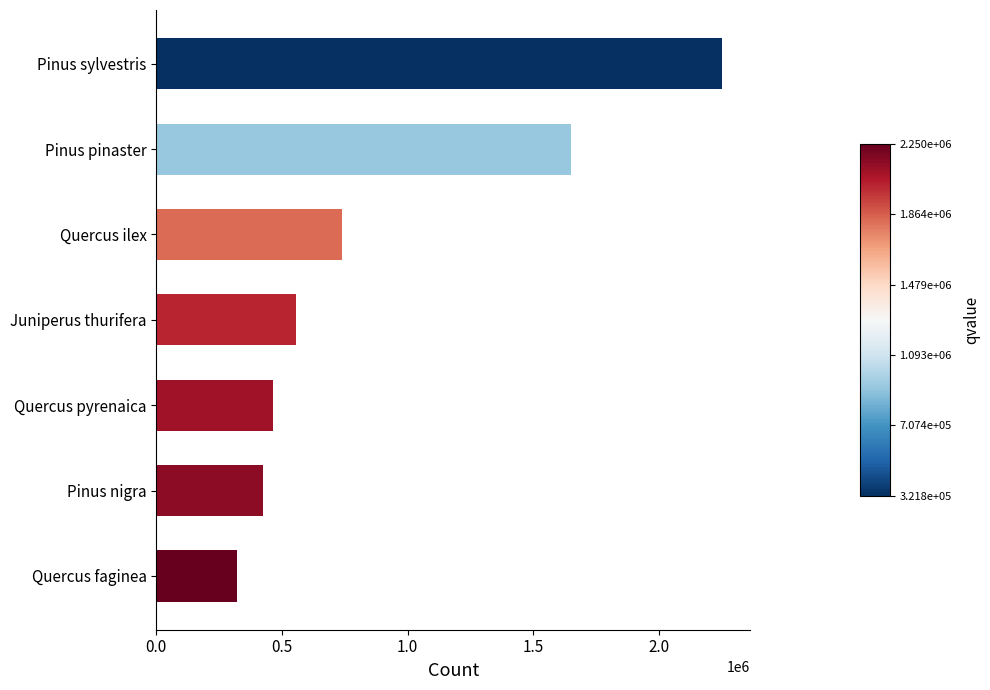

Rank the categories by value from lowest to highest.

Quercus faginea, Pinus nigra, Quercus pyrenaica, Juniperus thurifera, Quercus ilex, Pinus pinaster, Pinus sylvestris